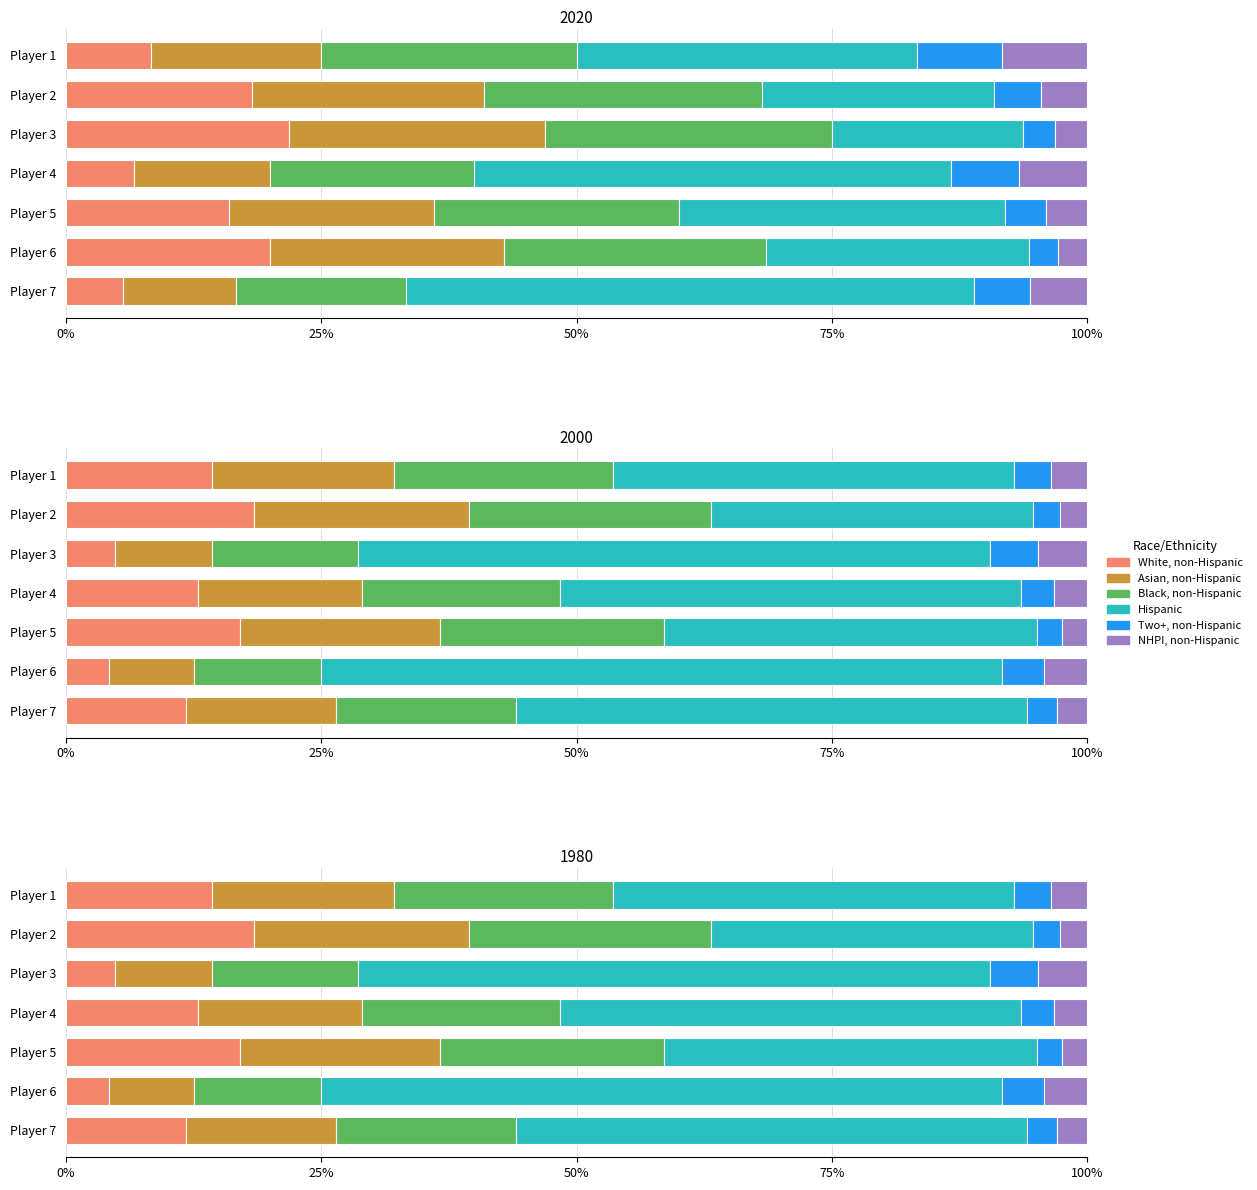

What is the highest value of the Two+, non-Hispanic series?

4.8